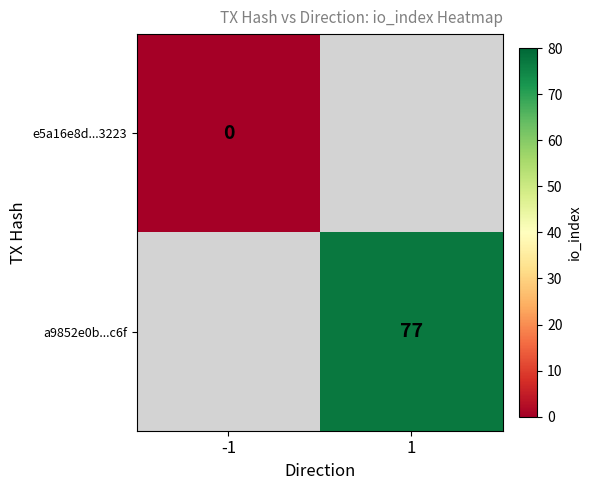

Which category has the highest value across all series?

1